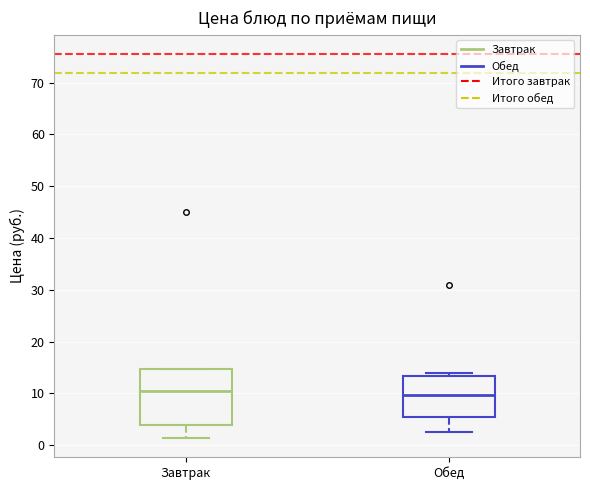

Comparing the boxes themselves (not the whiskers), which one is the tallest?

Завтрак